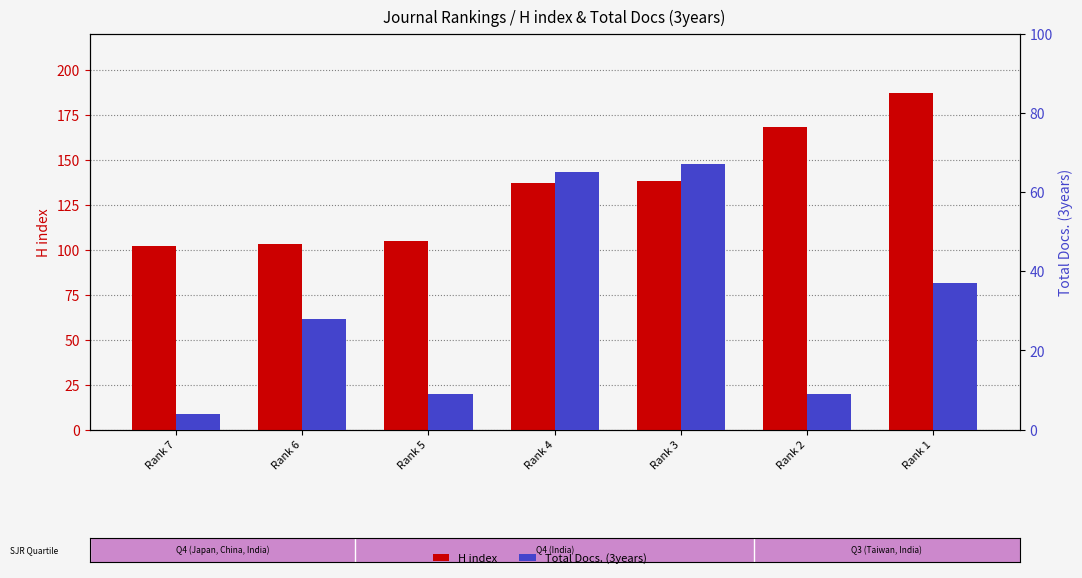

At which label is Total Docs. (3years) closest to 35?

Rank 1